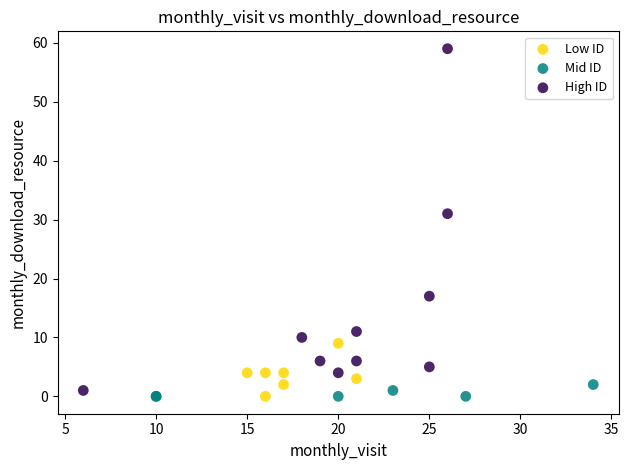

Which series reaches the maximum Y coordinate?

High ID